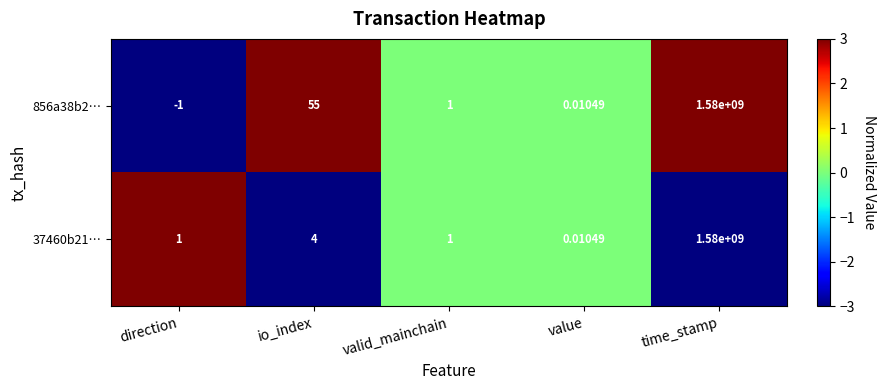

At which category is the sum across all series the highest?

time_stamp